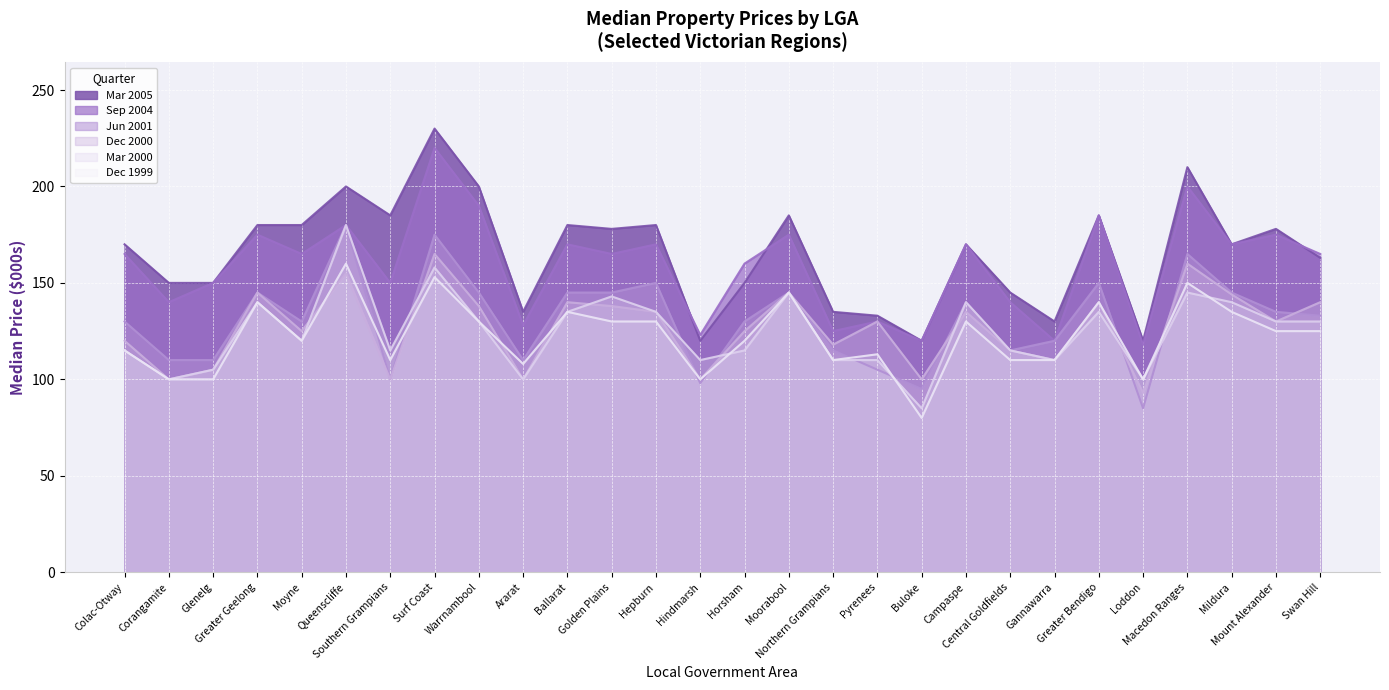

Reading left to right, list all the values displayed in this chart.

Dec 1999: Colac-Otway=115	Corangamite=100	Glenelg=100	Greater Geelong=140	Moyne=120	Queenscliffe=160	Southern Grampians=110	Surf Coast=153	Warrnambool=130	Ararat=108	Ballarat=135	Golden Plains=130	Hepburn=130	Hindmarsh=100	Horsham=120	Moorabool=145	Northern Grampians=110	Pyrenees=113	Buloke=80	Campaspe=130	Central Goldfields=110	Gannawarra=110	Greater Bendigo=140	Loddon=100	Macedon Ranges=150	Mildura=135	Mount Alexander=125	Swan Hill=125
Mar 2000: Colac-Otway=115	Corangamite=100	Glenelg=105	Greater Geelong=140	Moyne=120	Queenscliffe=180	Southern Grampians=115	Surf Coast=158	Warrnambool=130	Ararat=100	Ballarat=135	Golden Plains=143	Hepburn=135	Hindmarsh=110	Horsham=115	Moorabool=145	Northern Grampians=110	Pyrenees=110	Buloke=85	Campaspe=140	Central Goldfields=115	Gannawarra=110	Greater Bendigo=135	Loddon=100	Macedon Ranges=145	Mildura=140	Mount Alexander=130	Swan Hill=130
Jun 2001: Colac-Otway=130	Corangamite=110	Glenelg=110	Greater Geelong=145	Moyne=130	Queenscliffe=180	Southern Grampians=100	Surf Coast=175	Warrnambool=145	Ararat=110	Ballarat=145	Golden Plains=145	Hepburn=150	Hindmarsh=98	Horsham=130	Moorabool=145	Northern Grampians=115	Pyrenees=105	Buloke=95	Campaspe=140	Central Goldfields=115	Gannawarra=120	Greater Bendigo=150	Loddon=85	Macedon Ranges=165	Mildura=145	Mount Alexander=135	Swan Hill=133
Dec 2000: Colac-Otway=120	Corangamite=100	Glenelg=105	Greater Geelong=145	Moyne=125	Queenscliffe=155	Southern Grampians=100	Surf Coast=165	Warrnambool=138	Ararat=100	Ballarat=140	Golden Plains=138	Hepburn=135	Hindmarsh=100	Horsham=125	Moorabool=145	Northern Grampians=118	Pyrenees=130	Buloke=100	Campaspe=135	Central Goldfields=115	Gannawarra=110	Greater Bendigo=140	Loddon=93	Macedon Ranges=160	Mildura=144	Mount Alexander=130	Swan Hill=140
Sep 2004: Colac-Otway=165	Corangamite=140	Glenelg=150	Greater Geelong=175	Moyne=165	Queenscliffe=180	Southern Grampians=150	Surf Coast=220	Warrnambool=190	Ararat=128	Ballarat=170	Golden Plains=165	Hepburn=170	Hindmarsh=123	Horsham=160	Moorabool=175	Northern Grampians=125	Pyrenees=130	Buloke=120	Campaspe=170	Central Goldfields=140	Gannawarra=120	Greater Bendigo=185	Loddon=118	Macedon Ranges=200	Mildura=170	Mount Alexander=175	Swan Hill=165
Mar 2005: Colac-Otway=170	Corangamite=150	Glenelg=150	Greater Geelong=180	Moyne=180	Queenscliffe=200	Southern Grampians=185	Surf Coast=230	Warrnambool=200	Ararat=135	Ballarat=180	Golden Plains=178	Hepburn=180	Hindmarsh=120	Horsham=150	Moorabool=185	Northern Grampians=135	Pyrenees=133	Buloke=120	Campaspe=170	Central Goldfields=145	Gannawarra=130	Greater Bendigo=185	Loddon=120	Macedon Ranges=210	Mildura=170	Mount Alexander=178	Swan Hill=163